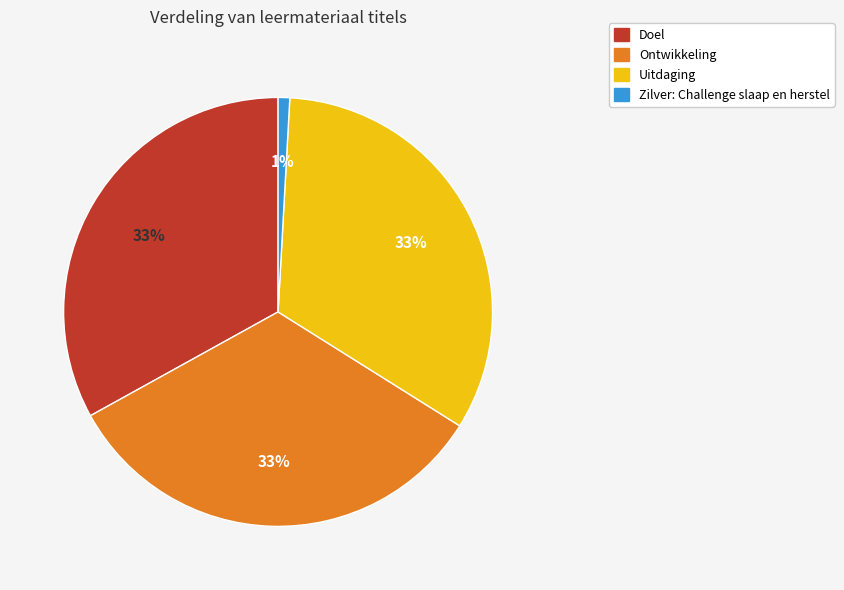

What is the smallest slice in the pie chart?

Zilver: Challenge slaap en herstel